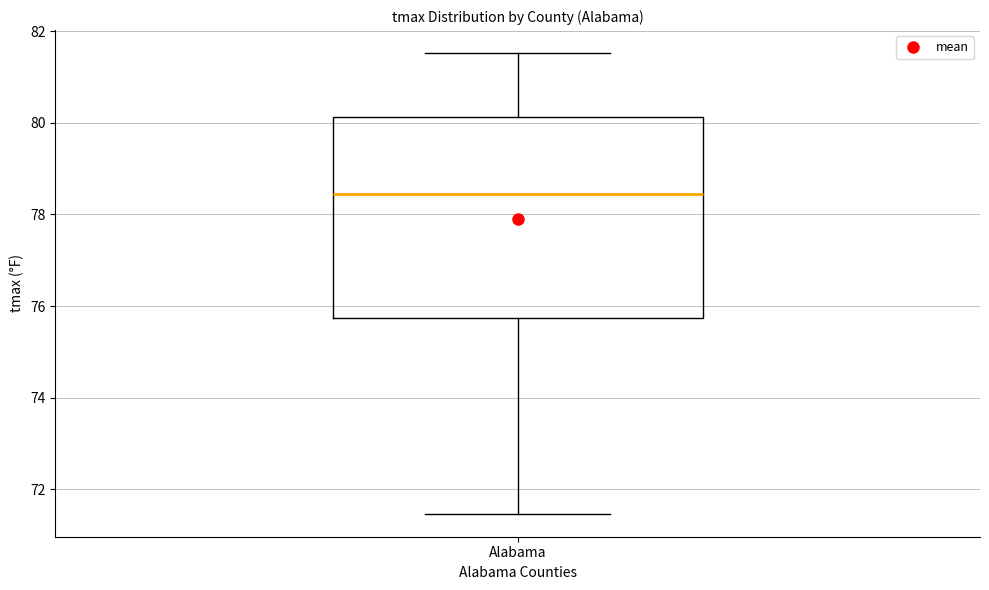

Read this box plot against the y-axis: the position of the median line, the range covered by the box, and the ends of both whiskers. The values are not printed on the chart, so give them approximately, as read against the axis.

median 78.4, box 75.8 to 80.2, whiskers 71.4 to 81.6